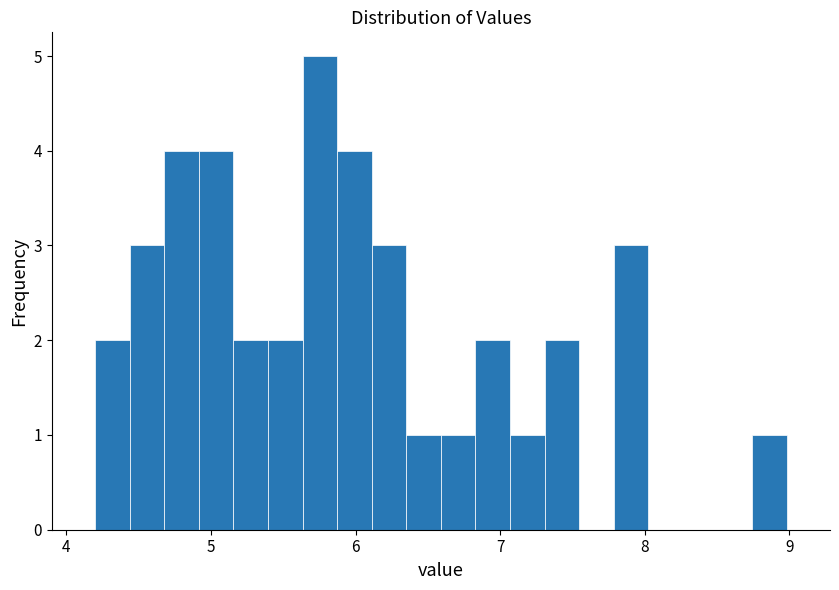

Around what value on the x-axis is the tallest bar? Give the approximate position of its centre, as read against the axis.

5.8